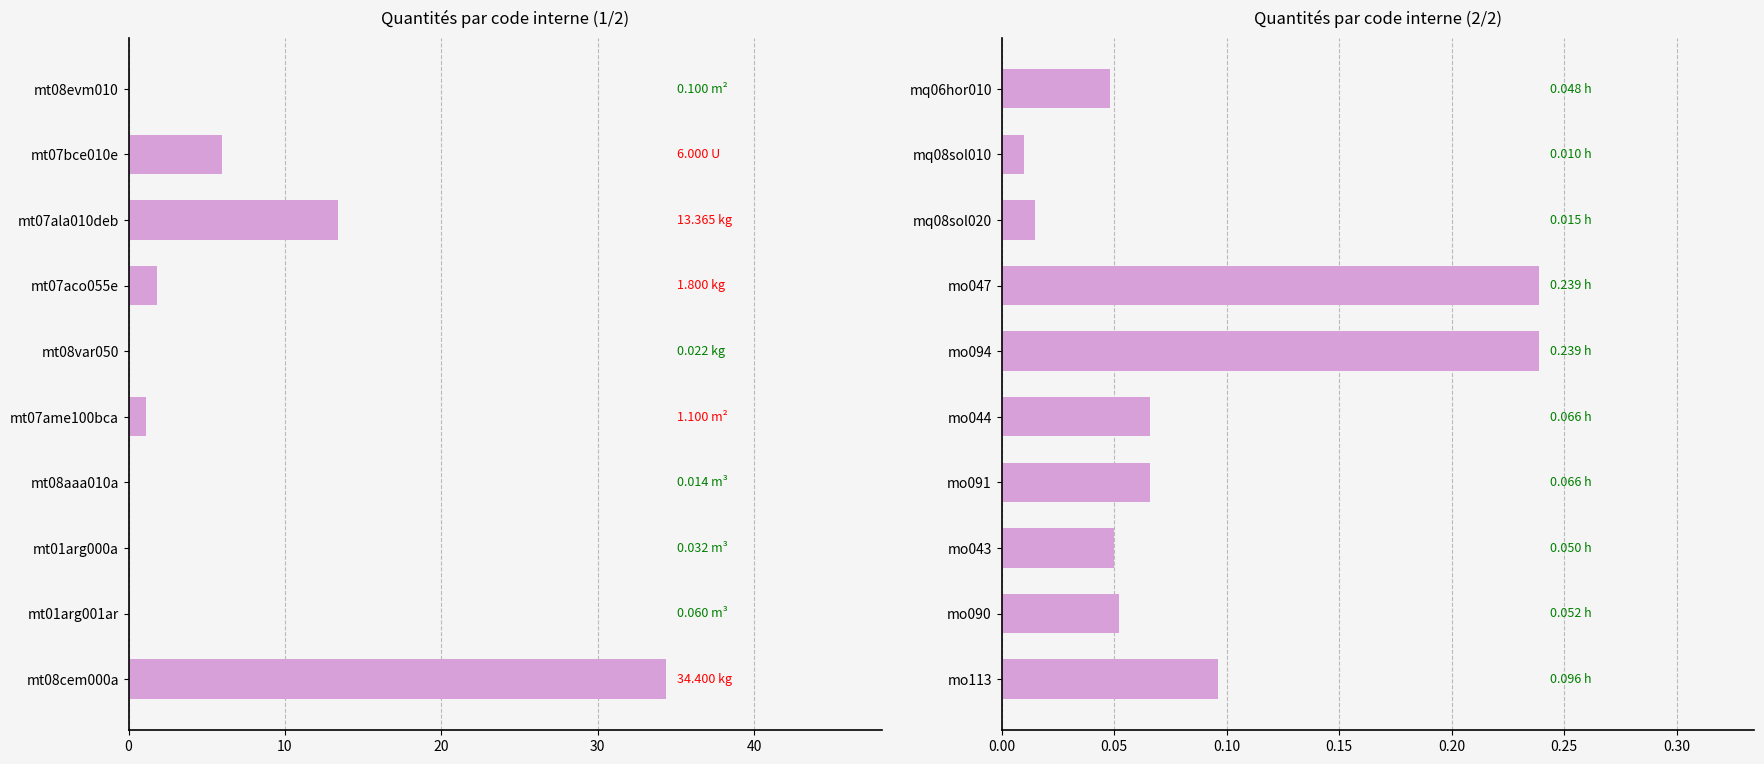

What is the sum of the values at mo047 and mq06hor010?

0.3